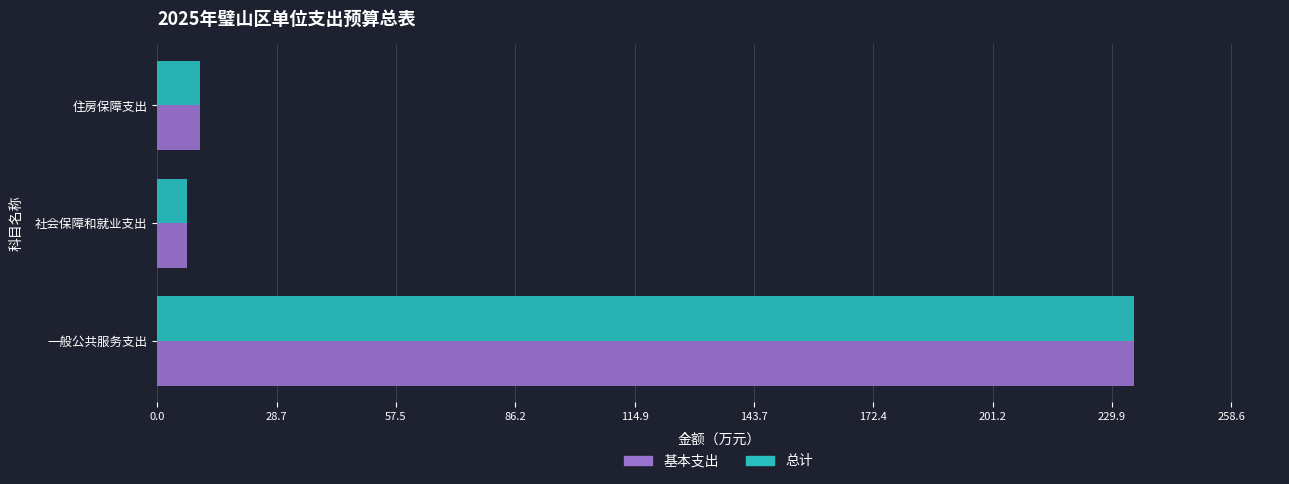

What is the sum of the 总计 values at 住房保障支出 and 一般公共服务支出?

245.5